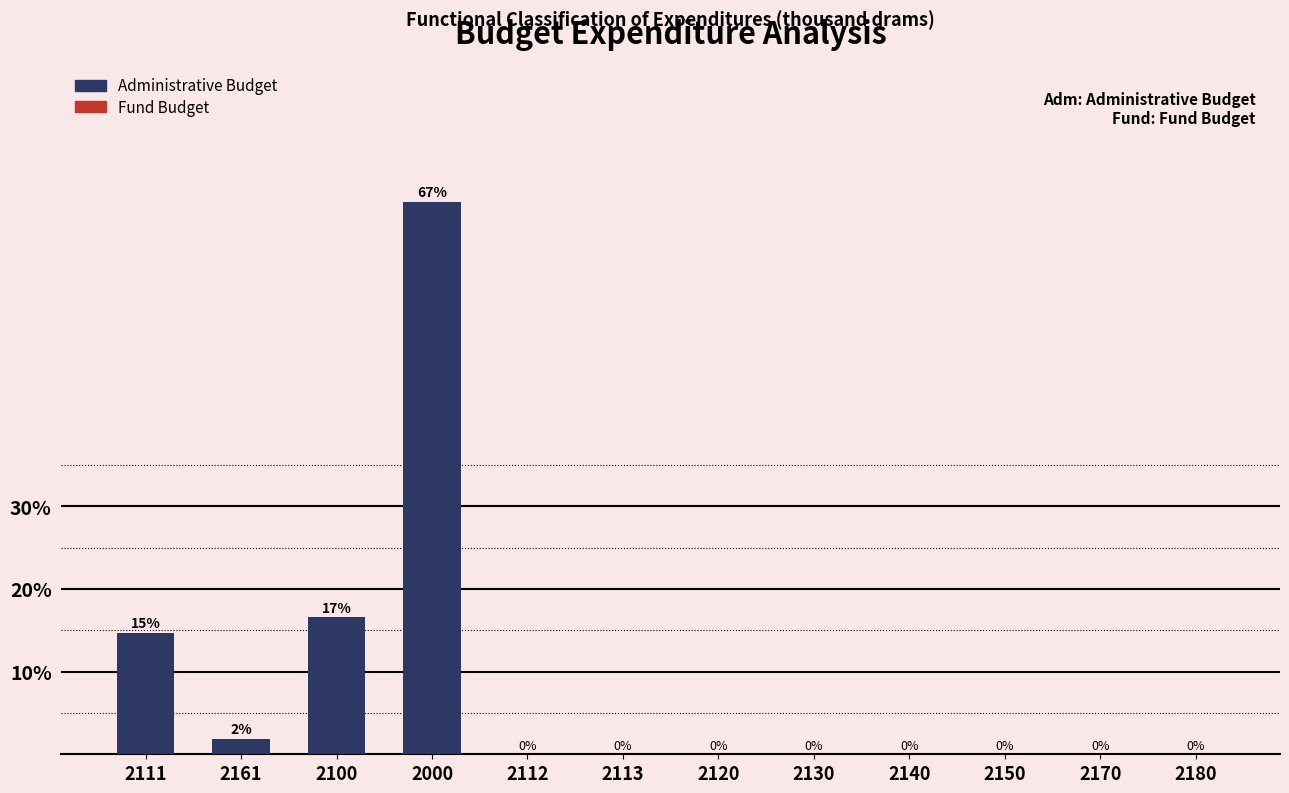

True or false: the data shows -31.9 at 2120.

False